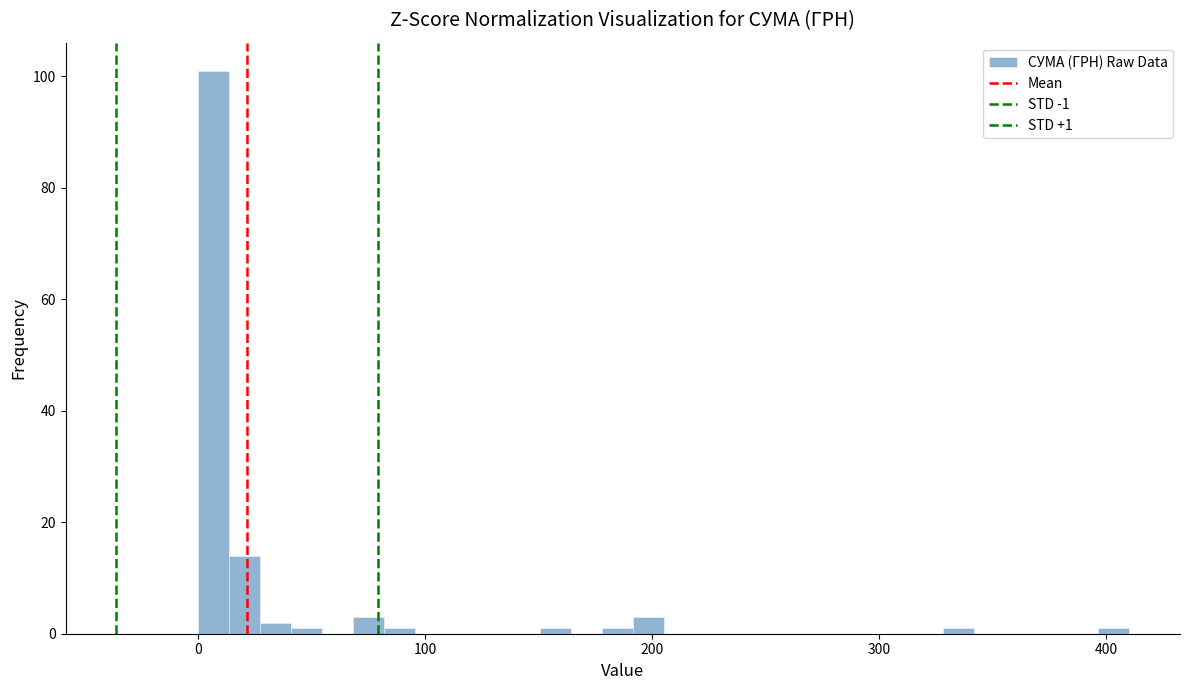

Read against the x-axis, roughly where is the centre of the tallest bar?

10